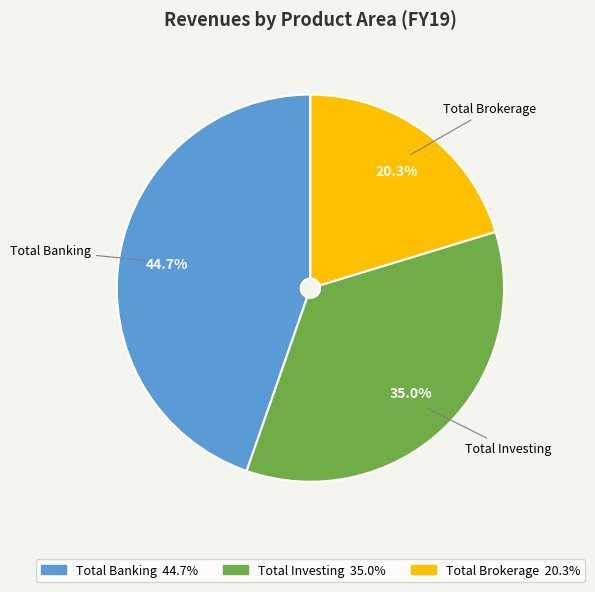

To the nearest percent, what is the average slice percentage?

33%